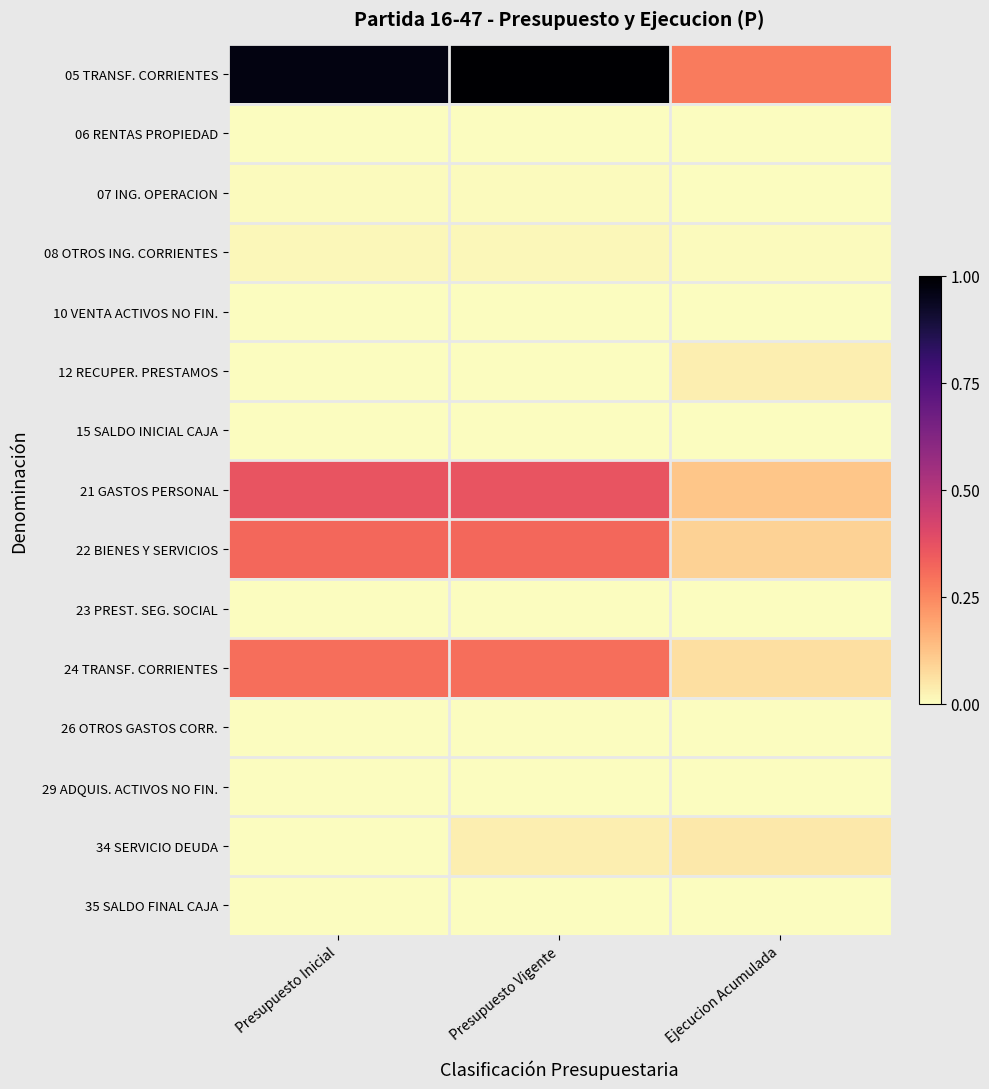

Which series has the widest spread of values?

05 TRANSF. CORRIENTES